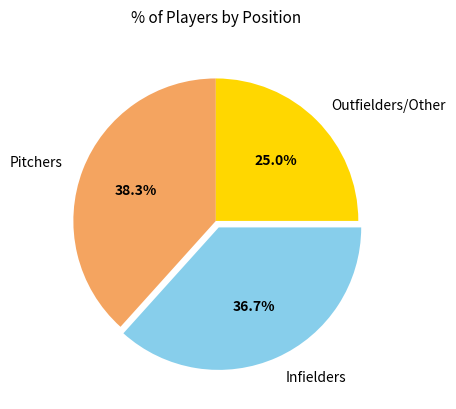

What is the total percentage of Infielders and Pitchers?

75.0%